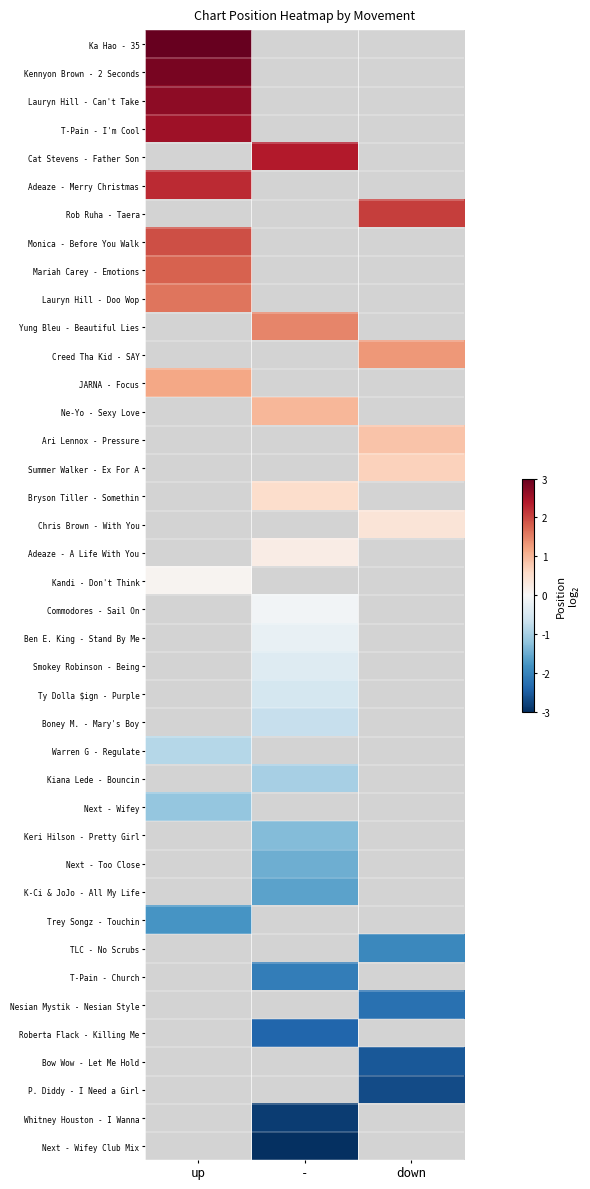

What is the difference between the highest and lowest values at up?

4.8